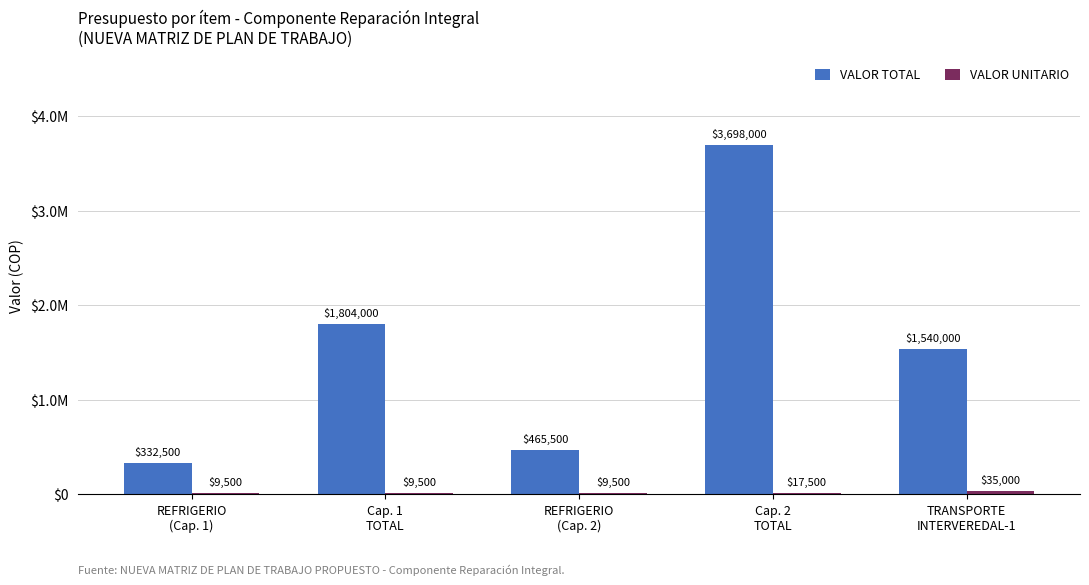

What is the value of the VALOR TOTAL bar at the 1st from the left?

332500